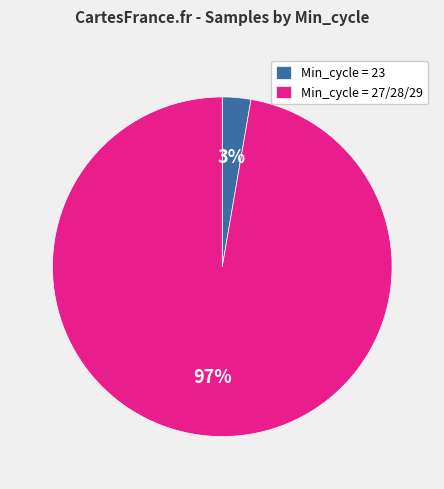

Do Min_cycle = 23 and Min_cycle = 27/28/29 together represent more than half of the pie?

Yes